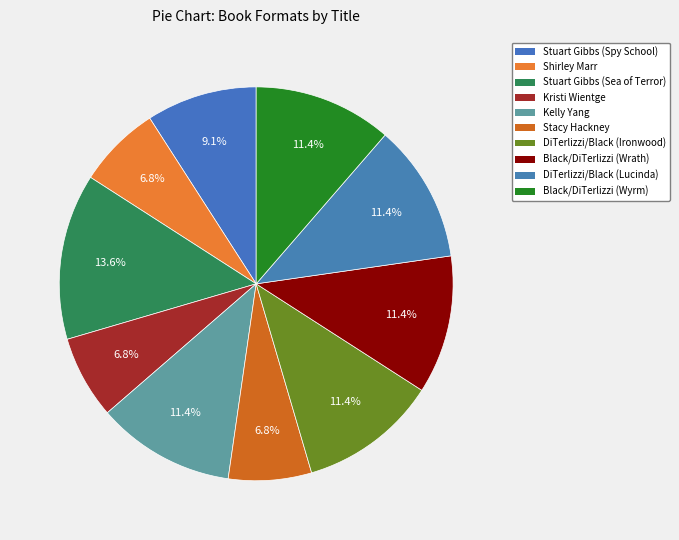

How many slices are in this pie chart?

10